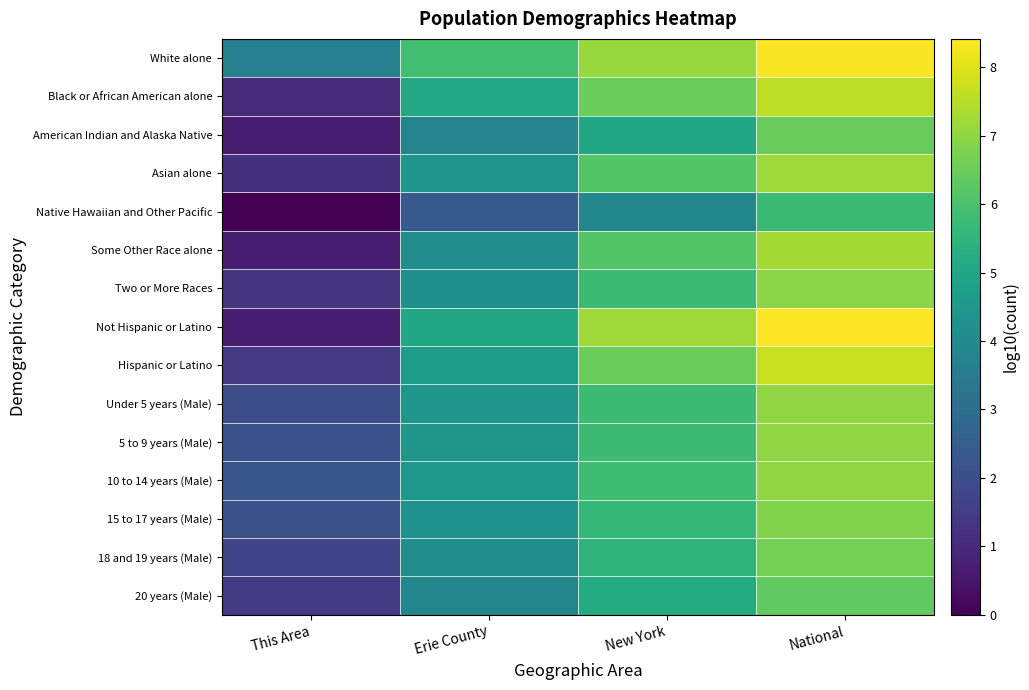

At how many categories does at least one series exceed 5?

3